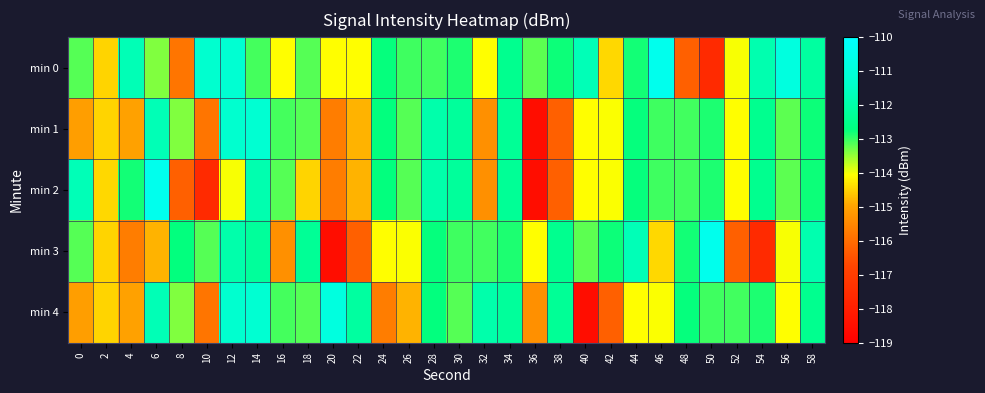

Reading left to right, what are all the values shown in this chart?

min 0: 0=-113.2	2=-114.5	4=-111.7	6=-113.4	8=-115.8	10=-111.3	12=-111.2	14=-113.1	16=-114.1	18=-113.2	20=-114.1	22=-114.0	24=-112.7	26=-113.0	28=-113.0	30=-112.8	32=-114.1	34=-112.4	36=-113.2	38=-112.8	40=-111.7	42=-114.4	44=-112.8	46=-110.5	48=-116.2	50=-117.6	52=-114.0	54=-111.8	56=-110.9	58=-112.1
min 1: 0=-115.1	2=-114.5	4=-115.0	6=-111.7	8=-113.4	10=-115.8	12=-111.3	14=-111.2	16=-113.1	18=-113.2	20=-115.7	22=-114.8	24=-112.7	26=-113.2	28=-111.9	30=-112.2	32=-115.3	34=-112.3	36=-118.5	38=-116.2	40=-114.1	42=-114.0	44=-112.7	46=-113.0	48=-113.0	50=-112.8	52=-114.1	54=-112.4	56=-113.2	58=-112.8
min 2: 0=-111.7	2=-114.4	4=-112.8	6=-110.5	8=-116.2	10=-117.6	12=-114.0	14=-111.8	16=-113.2	18=-114.5	20=-115.7	22=-114.8	24=-112.7	26=-113.2	28=-111.9	30=-112.2	32=-115.3	34=-112.3	36=-118.5	38=-116.2	40=-114.1	42=-114.0	44=-112.7	46=-113.0	48=-113.0	50=-112.8	52=-114.1	54=-112.4	56=-113.2	58=-112.8
min 3: 0=-113.2	2=-114.5	4=-115.7	6=-114.8	8=-112.7	10=-113.2	12=-111.9	14=-112.2	16=-115.3	18=-112.3	20=-118.5	22=-116.2	24=-114.1	26=-114.0	28=-112.7	30=-113.0	32=-113.0	34=-112.8	36=-114.1	38=-112.4	40=-113.2	42=-112.8	44=-111.7	46=-114.4	48=-112.8	50=-110.5	52=-116.2	54=-117.6	56=-114.0	58=-111.8
min 4: 0=-115.1	2=-114.5	4=-115.0	6=-111.7	8=-113.4	10=-115.8	12=-111.3	14=-111.2	16=-113.1	18=-113.2	20=-110.9	22=-112.1	24=-115.7	26=-114.8	28=-112.7	30=-113.2	32=-111.9	34=-112.2	36=-115.3	38=-112.3	40=-118.5	42=-116.2	44=-114.1	46=-114.0	48=-112.7	50=-113.0	52=-113.0	54=-112.8	56=-114.1	58=-112.4